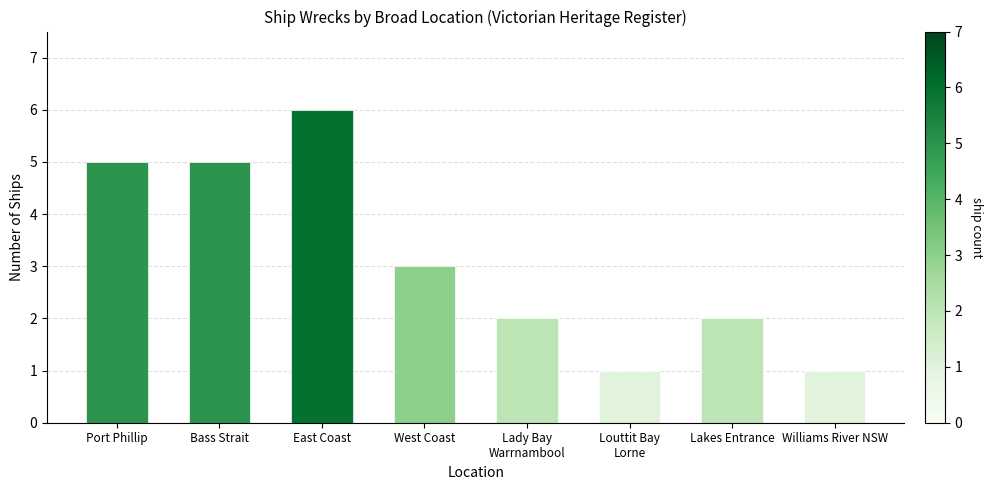

Between Louttit Bay
Lorne and Lady Bay
Warrnambool, which is larger?

Lady Bay
Warrnambool